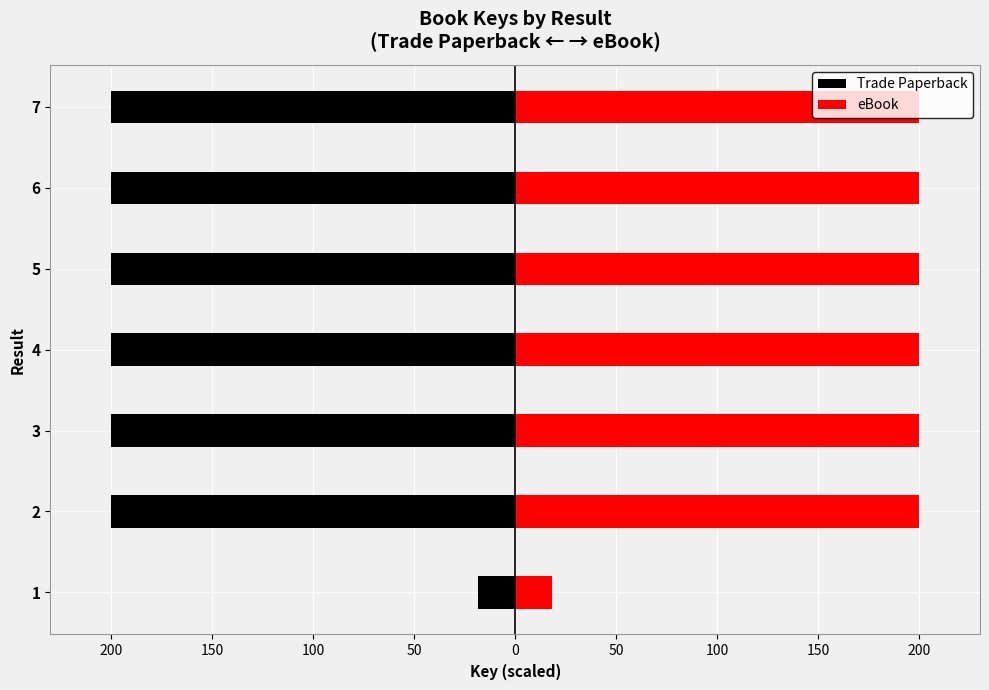

Reading left to right, what are all the values shown in this chart?

Trade Paperback: -18.2	-200.0	-200.0	-200.0	-200.0	-200.0	-200.0
eBook: 18.2	200.0	200.0	200.0	200.0	200.0	200.0